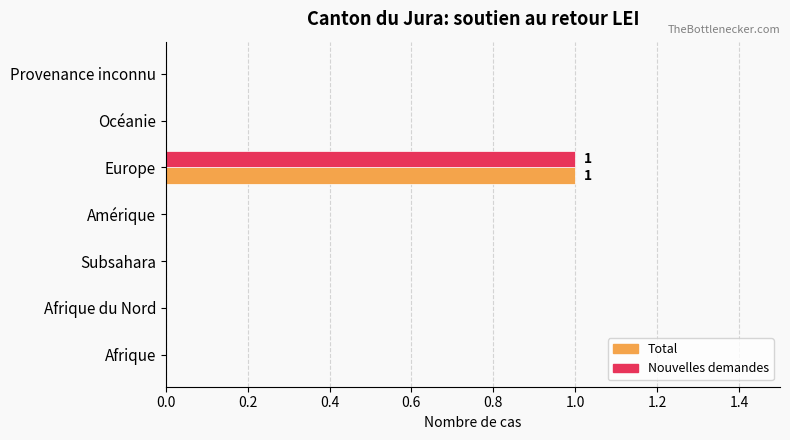

At which category is the sum across all series the highest?

Europe